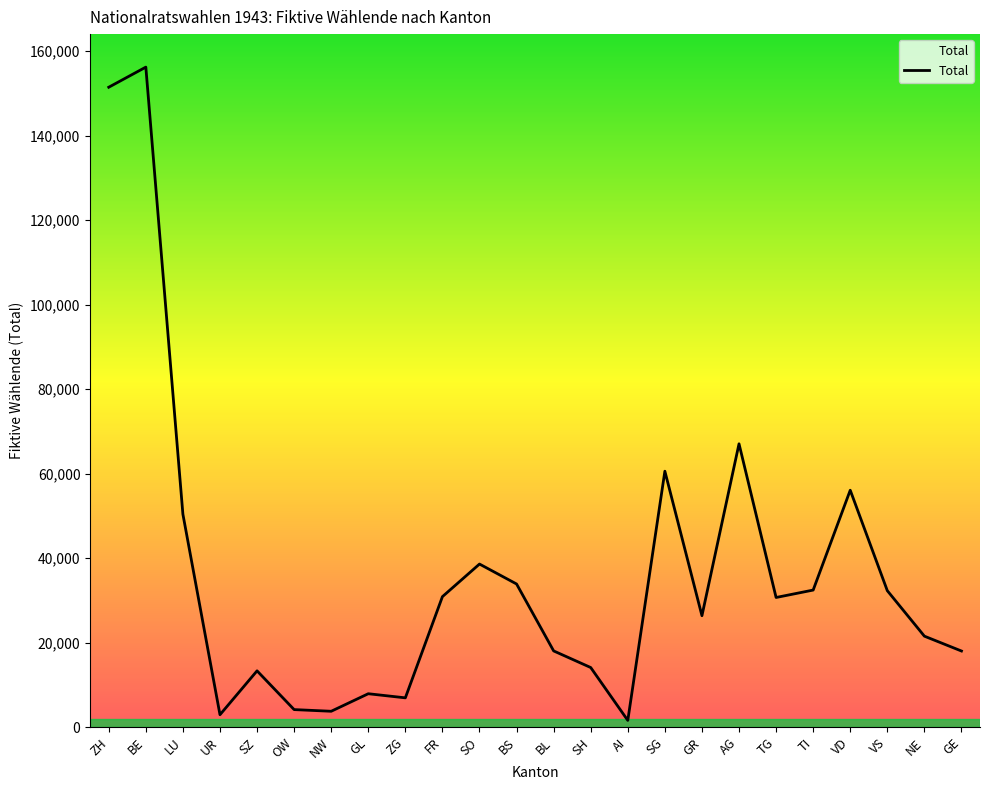

The chart shows a value of 18037 at GE. True or false?

True